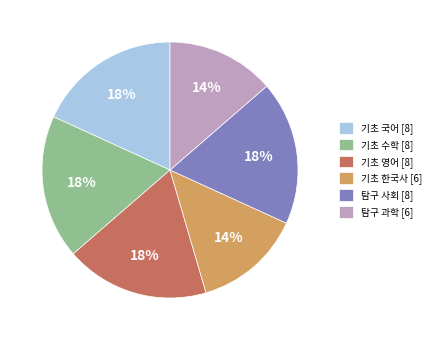

Is it true that 기초 수학 is 10% of the pie?

False